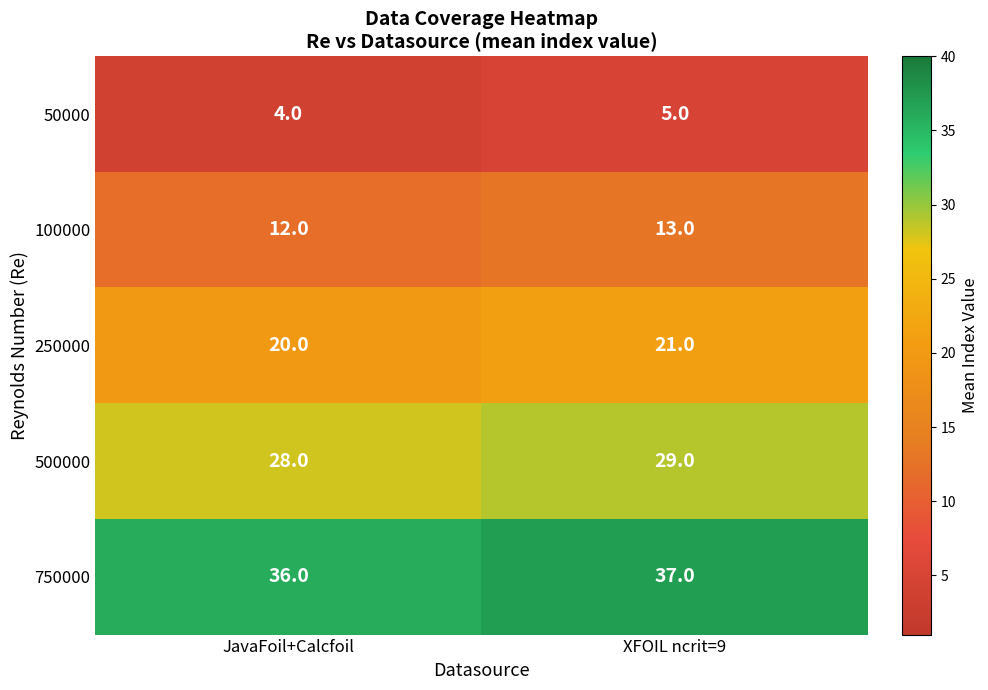

How many series are shown in this chart?

5